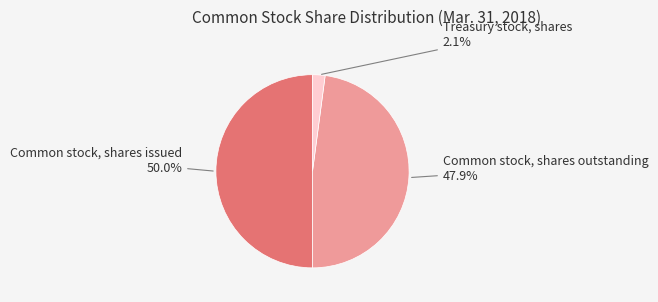

How many slices are in this pie chart?

3